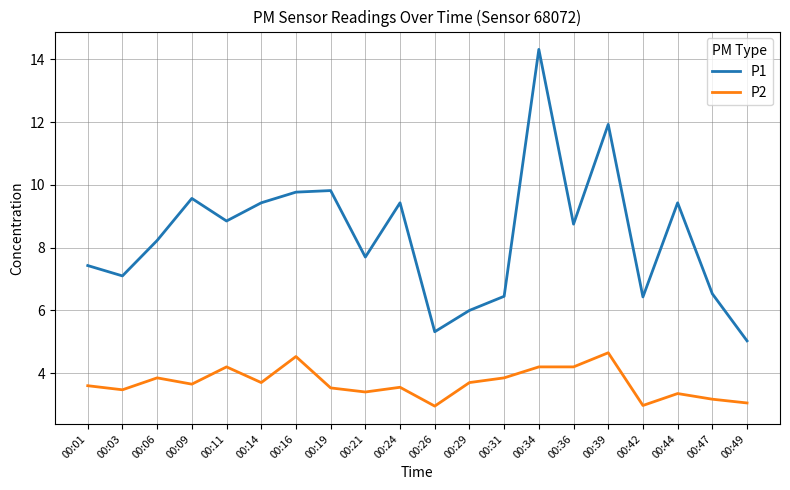

True or false: P1 and P2 cross at least once.

False